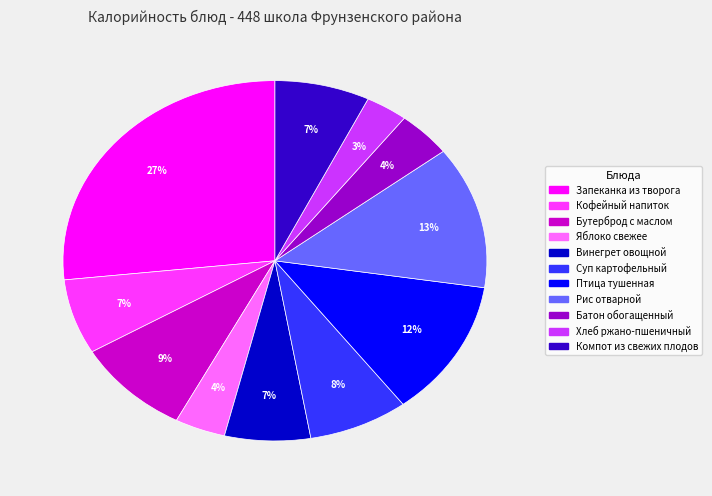

To the nearest percent, what is the difference between the Запеканка из творога and Бутерброд с маслом slice percentages?

18%